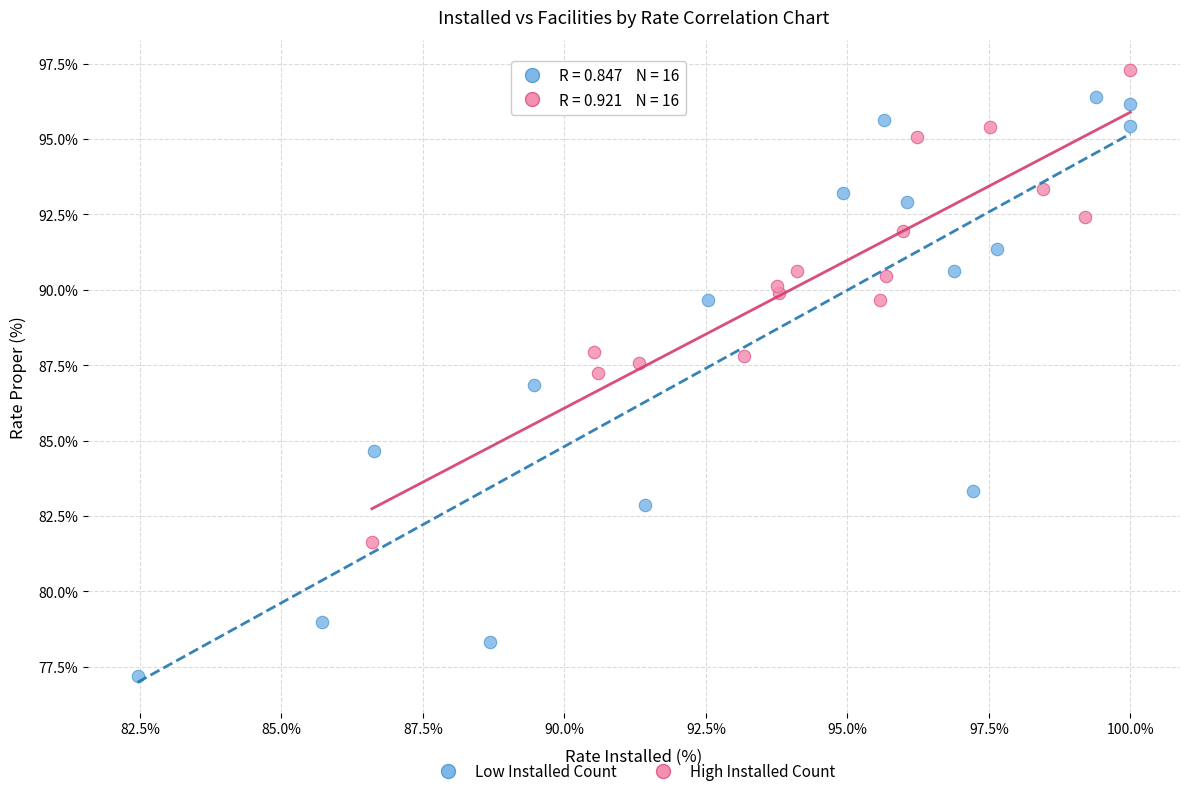

Which series has the widest spread of Y values?

Low Installed Count